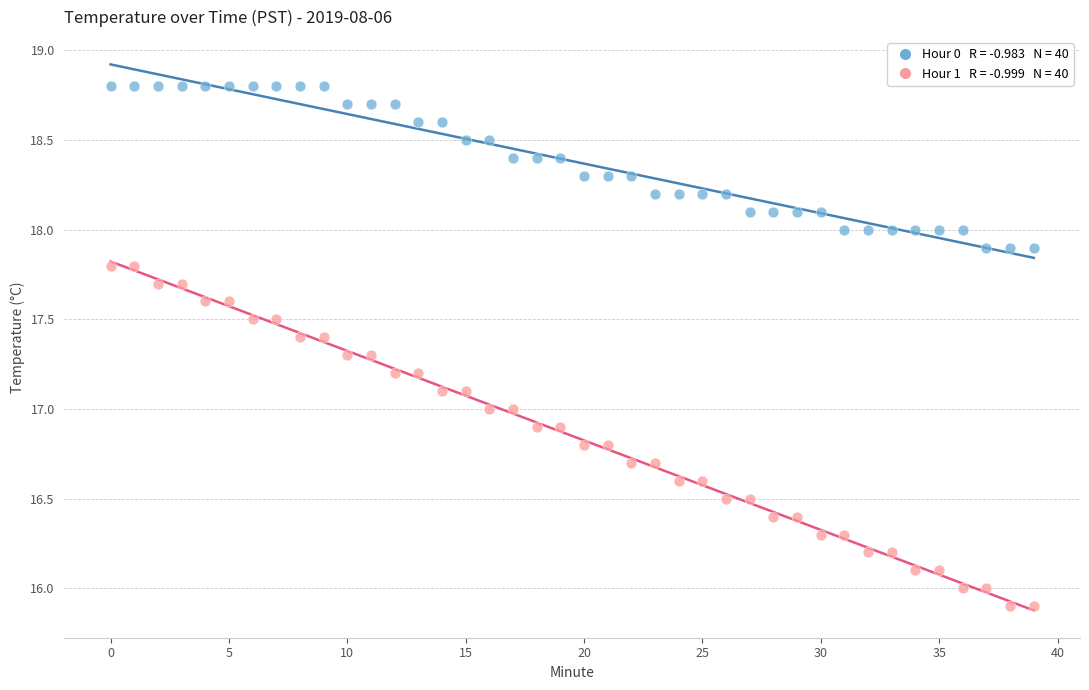

Across all data points, what is the range of Y values (max minus min)?

2.9